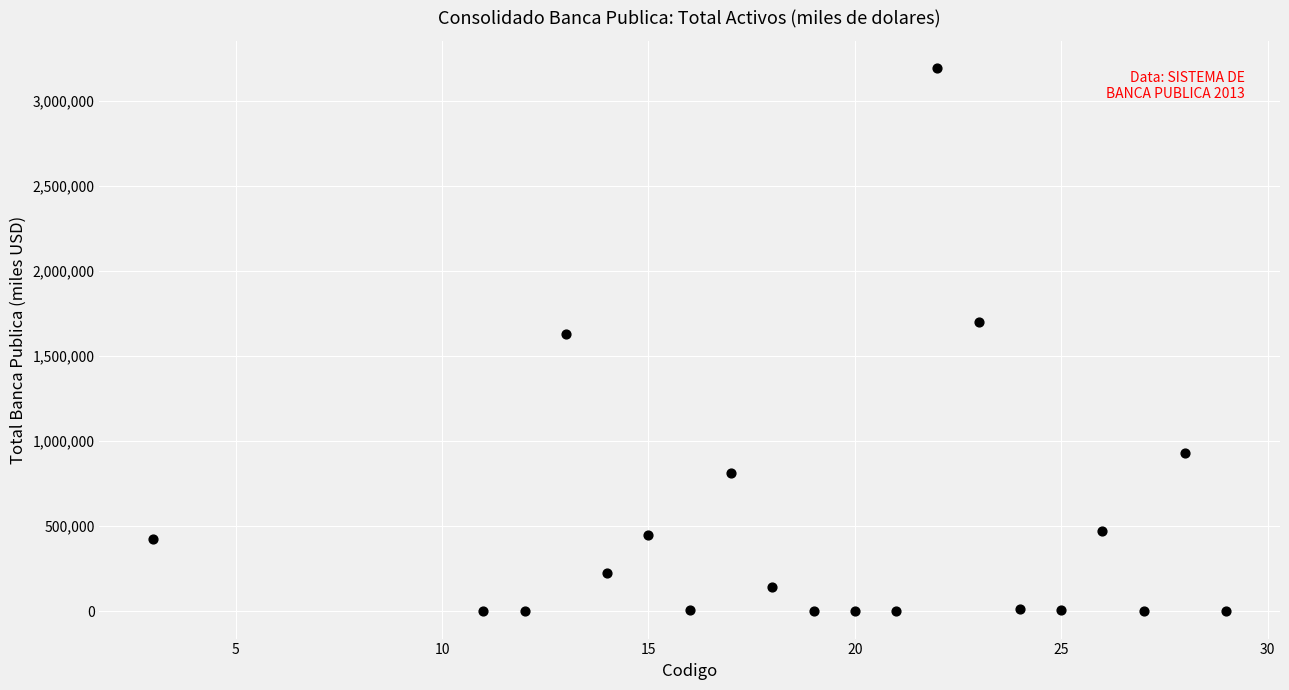

What is the range of Y values (max minus min)?

3195361.5